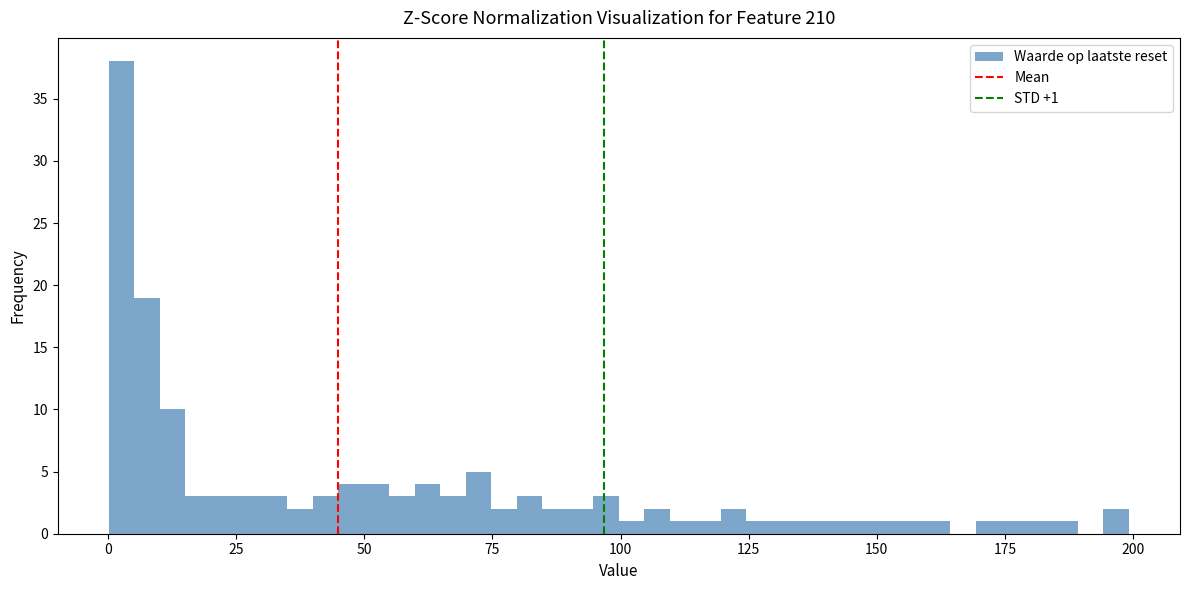

Around what value on the x-axis is the tallest bar? Give the approximate position of its centre, as read against the axis.

5